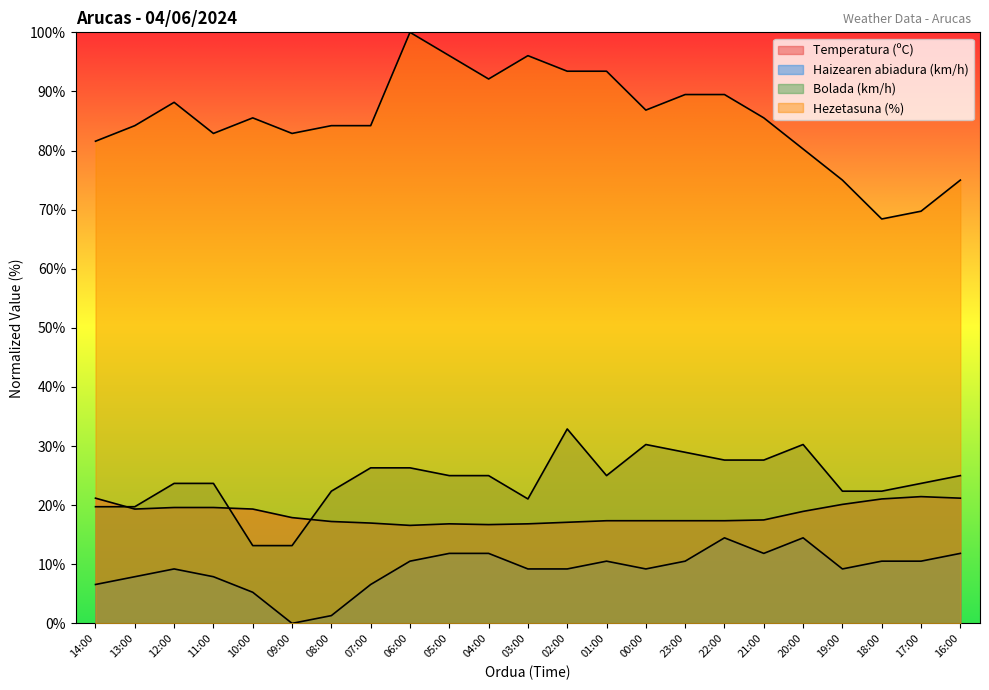

Does the chart display data point markers on the line(s)?

No